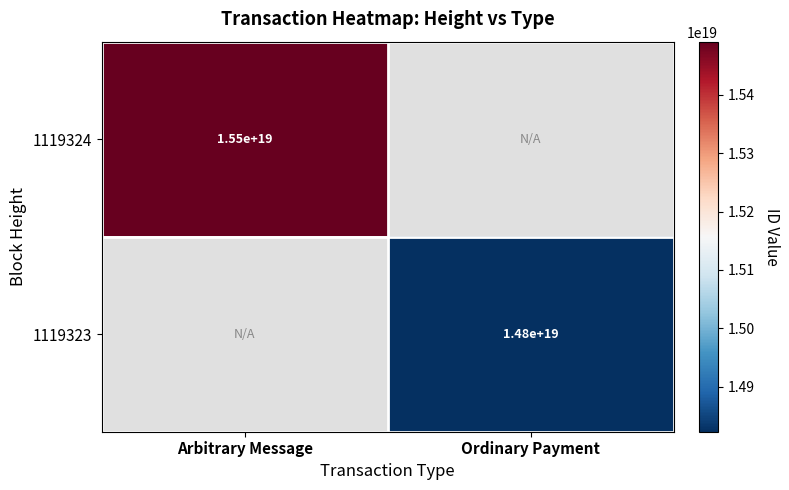

The value of 1119324 at Arbitrary Message is 15500000000000000000. True or false?

True